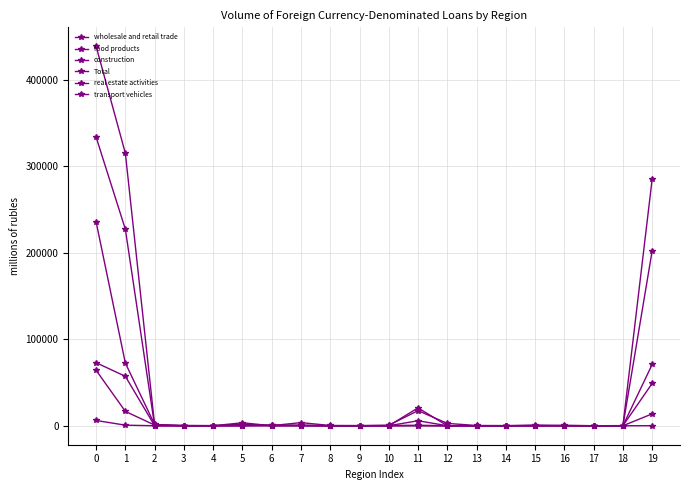

What is the value of the wholesale and retail trade point at the 4th from the left?

281